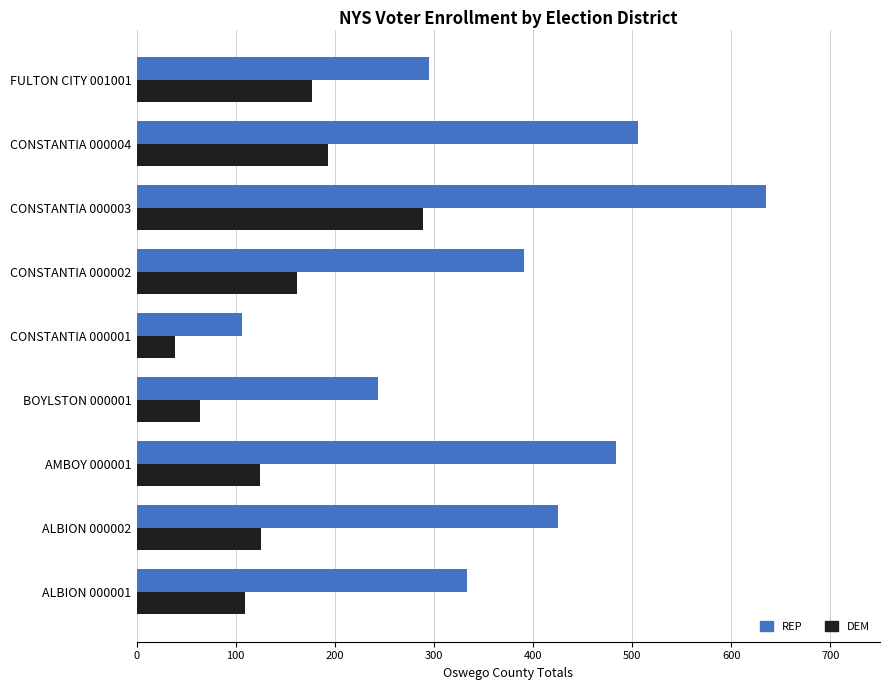

Rank the series by their average value, from highest to lowest.

REP, DEM